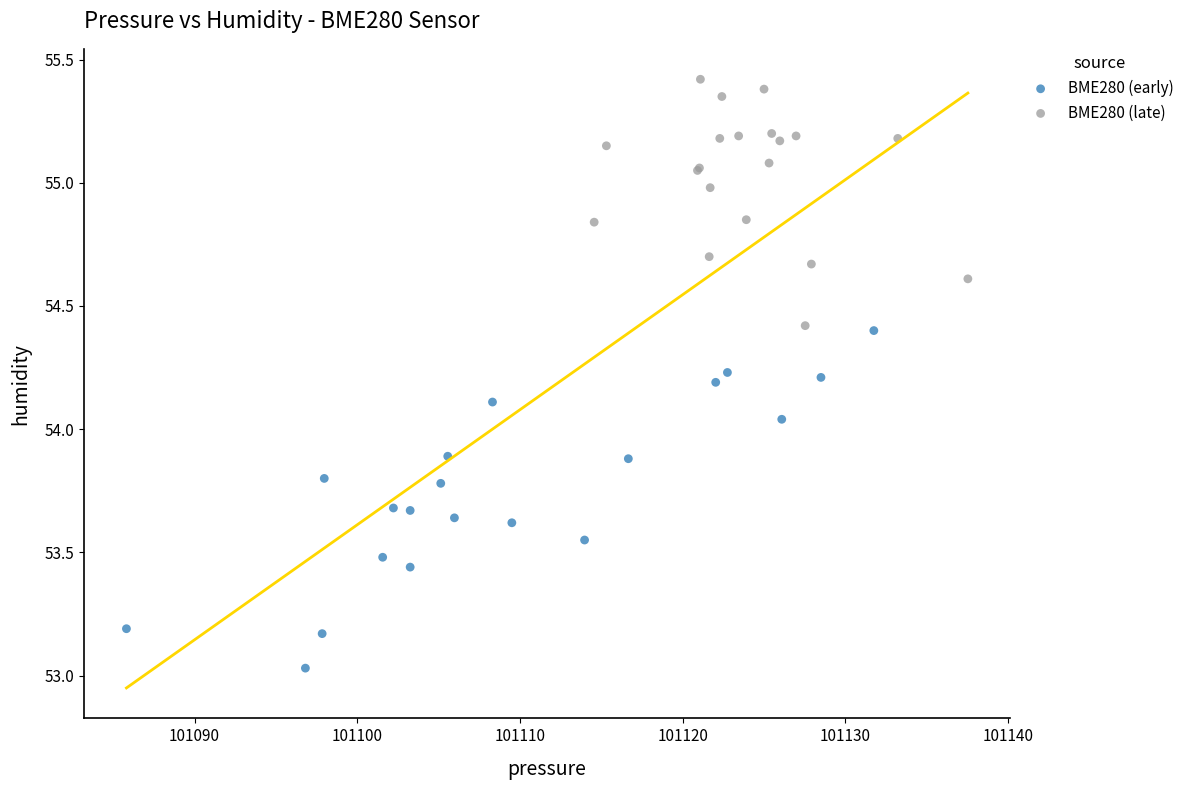

Which series contains the lowest Y value?

BME280 (early)